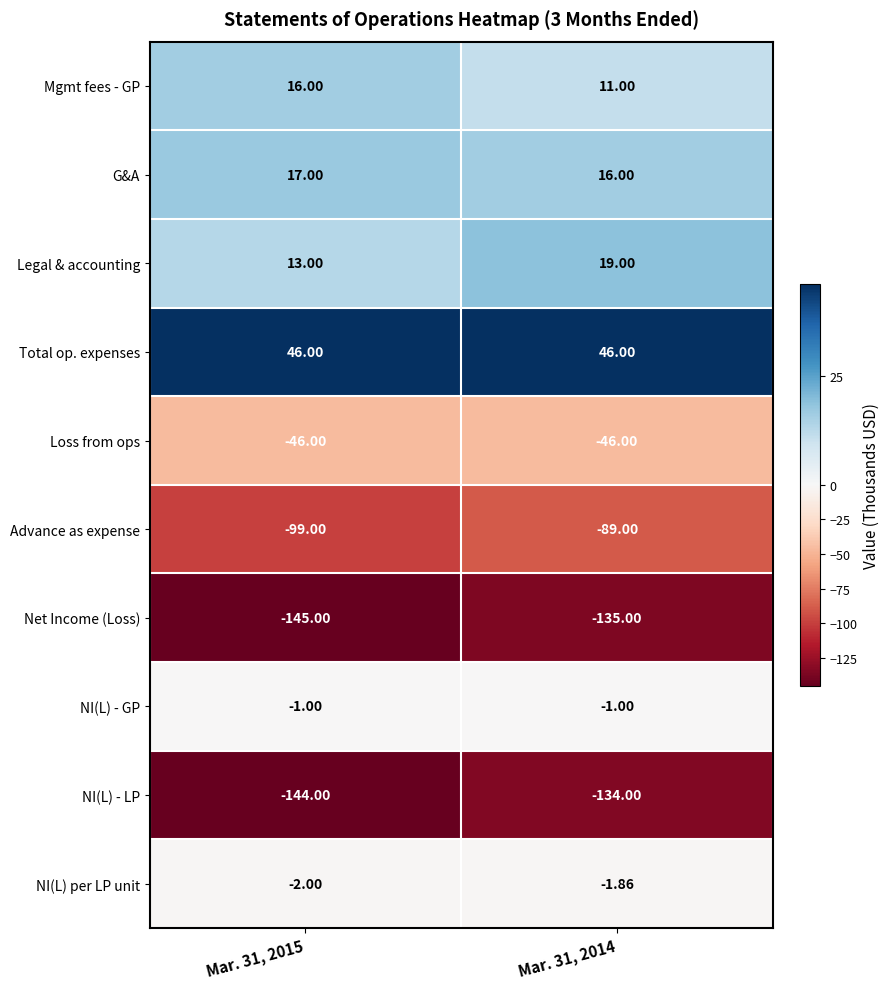

Is the value of Mgmt fees - GP at Mar. 31, 2014 greater than the value of Advance as expense at Mar. 31, 2014?

Yes